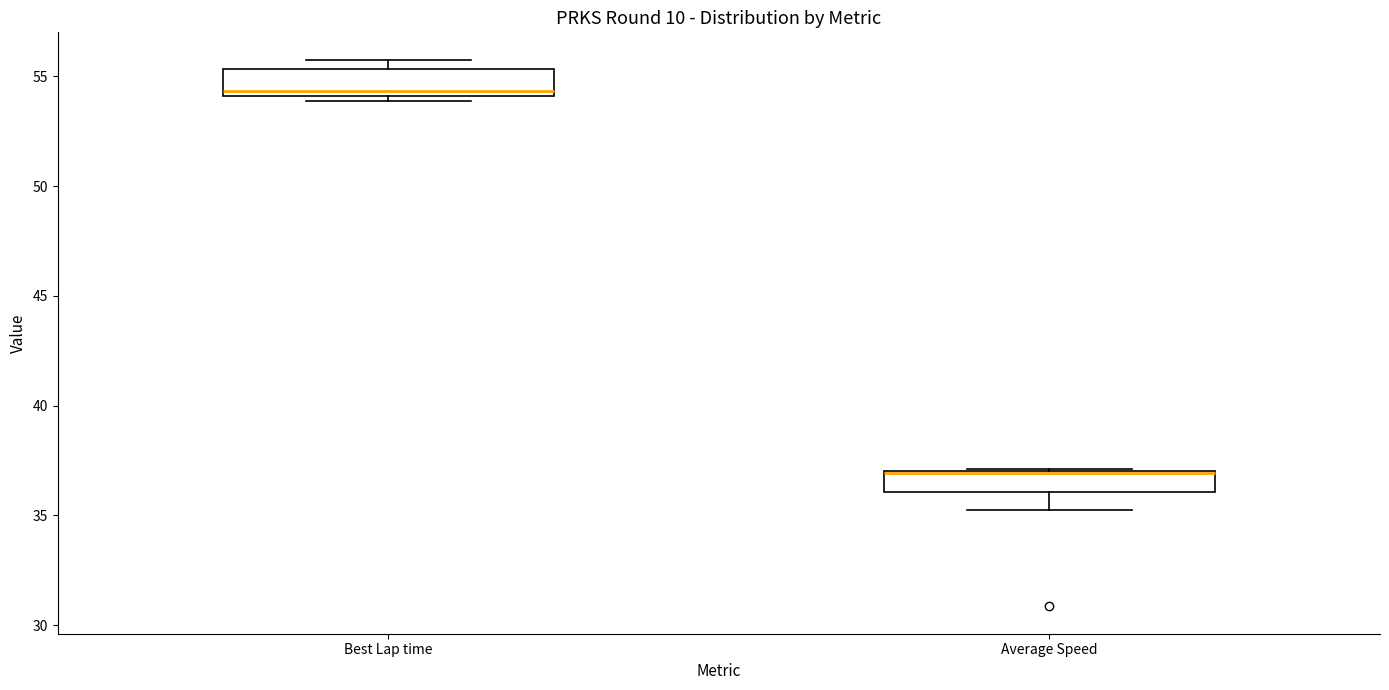

Reading left to right, transcribe this box plot: for each box, give where its median line is, the range the box spans, and where its two whiskers end, as read against the y-axis. The values are not printed on the chart, so give them approximately, as read against the axis.

Best Lap time: median 54.5, box 54.0 to 55.5, whiskers 54.0 (just below the box's lower edge) to 56.0
Average Speed: median 37.0 (drawn on the box's upper edge), box 36.0 to 37.0, whiskers 35.0 to 37.0